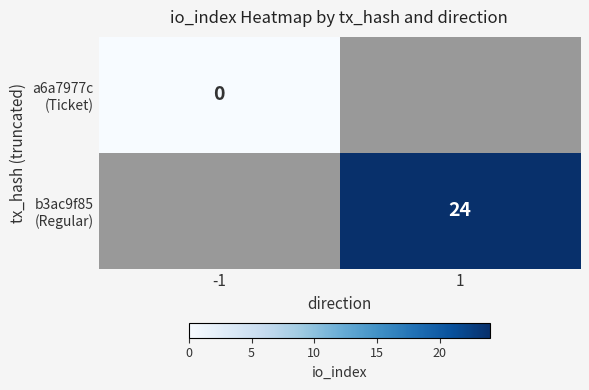

Rank the series by their maximum value, from lowest to highest.

a6a7977c (Ticket), b3ac9f85 (Regular)